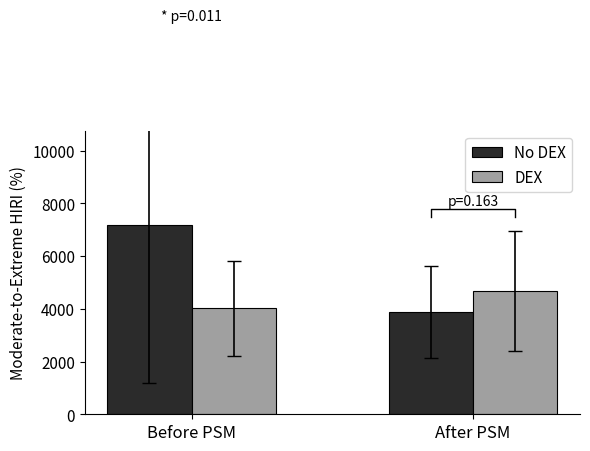

What is the sum of the DEX values at Before PSM and After PSM?

8694.2